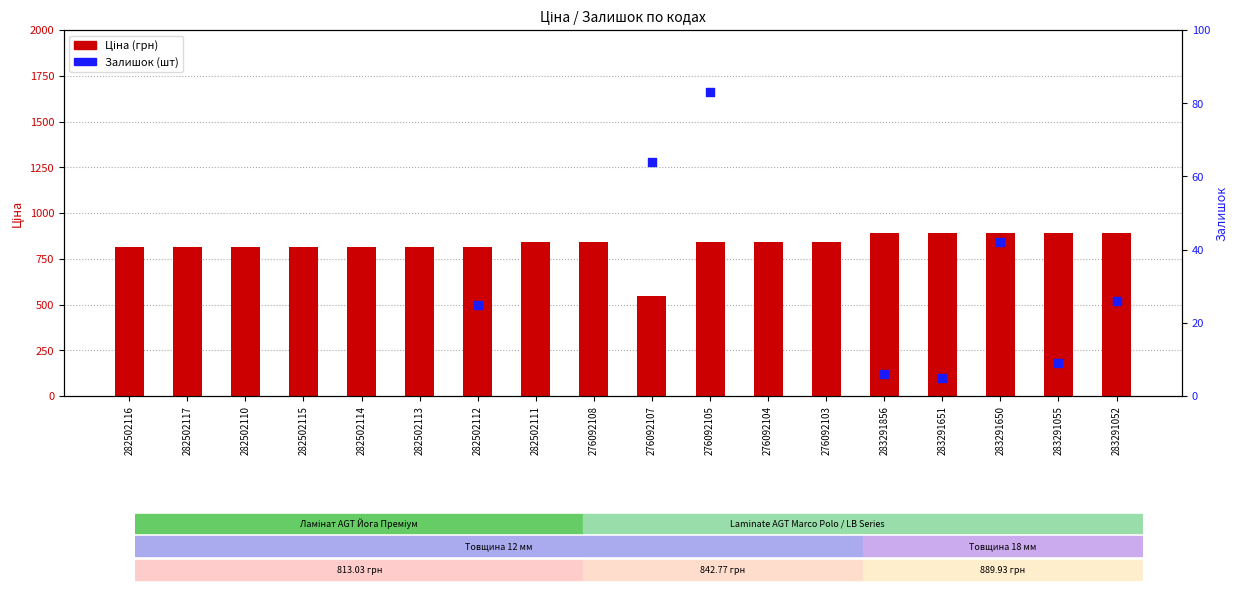

At how many categories does at least one series exceed 709?

17